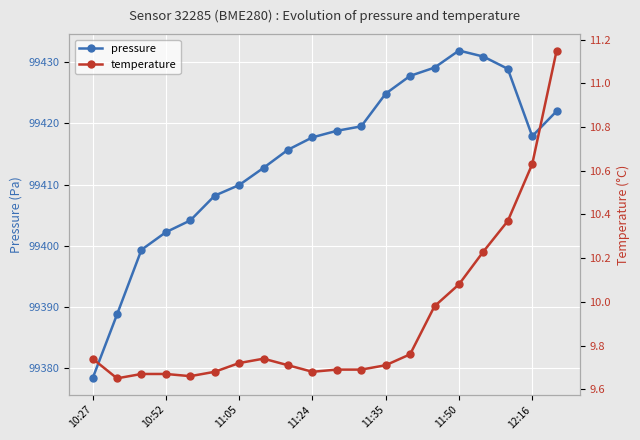

In pressure, how many points are higher than both neighbors (excluding endpoints)?

1